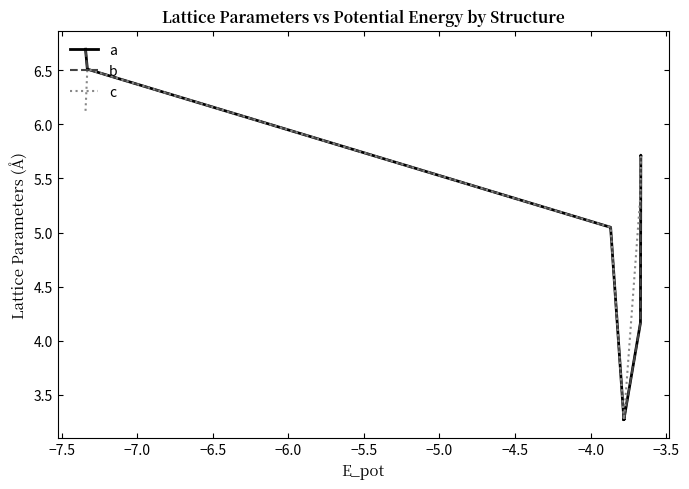

What is the average value of the c series?

4.7